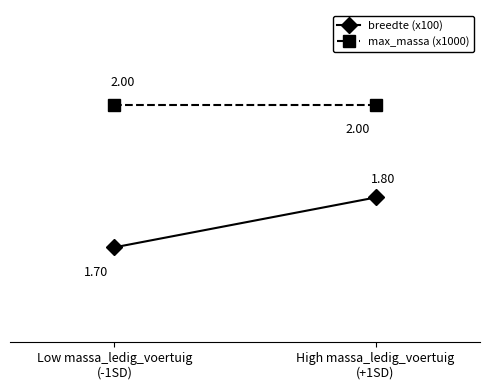

List the series in order of their overall mean, lowest first.

breedte (x100), max_massa (x1000)